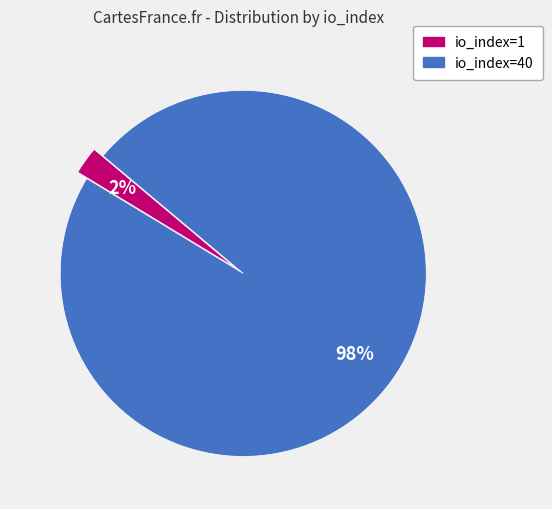

How many segments does this pie chart have?

2